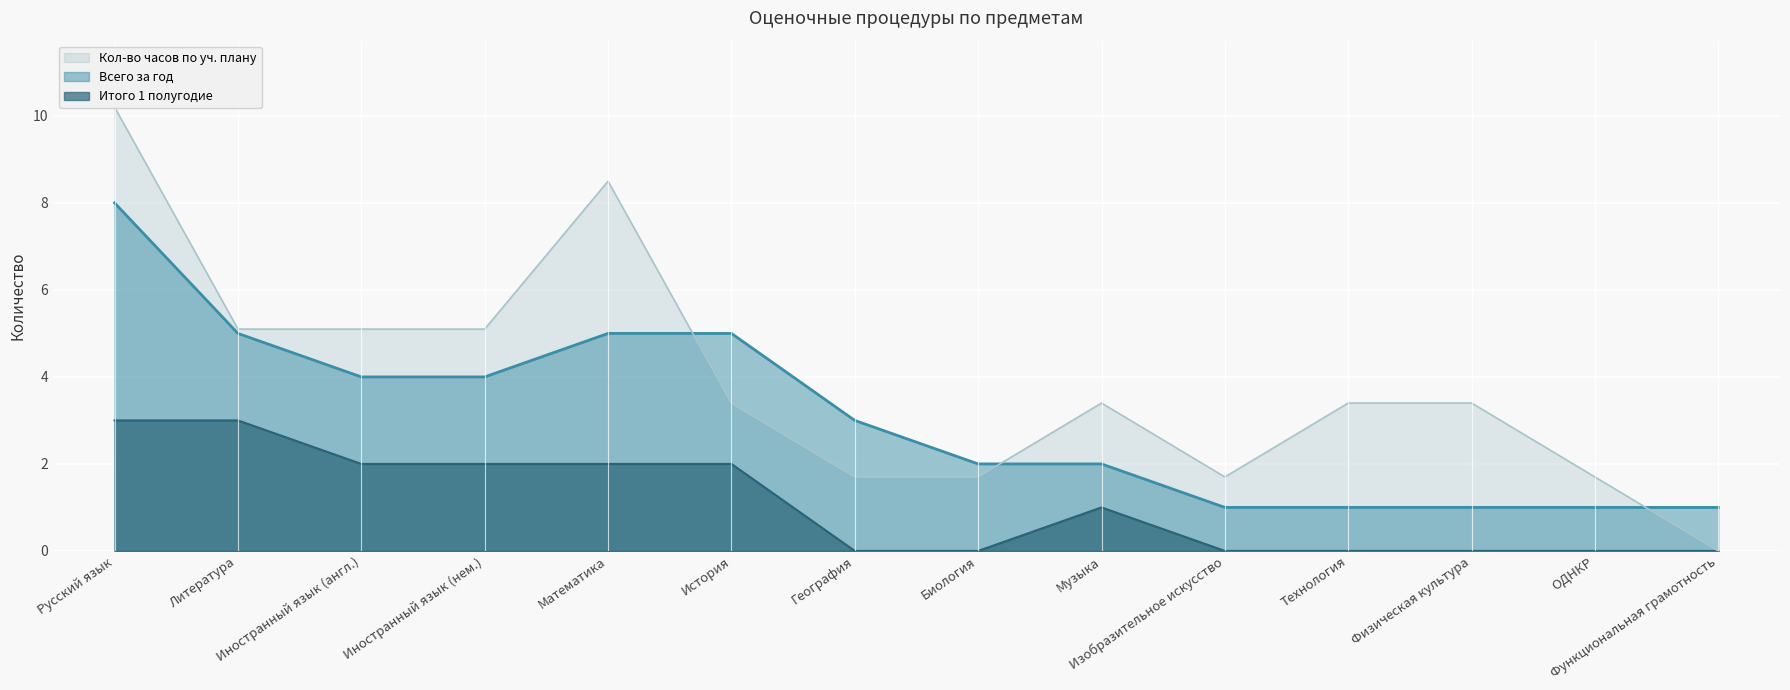

What is the spread (max minus min) of values at Биология?

2.0